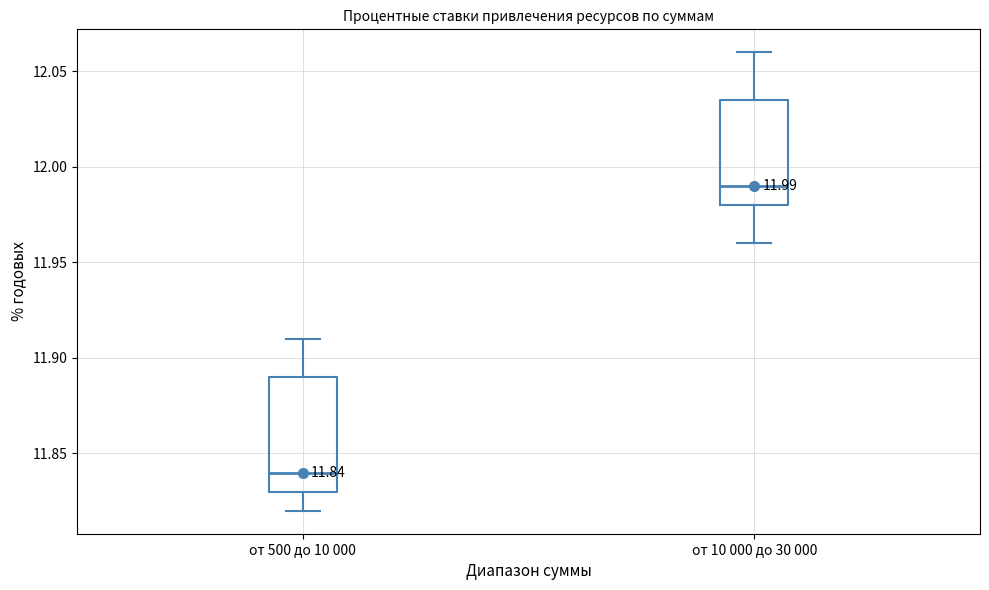

Which box has the highest median line?

от 10 000 до 30 000